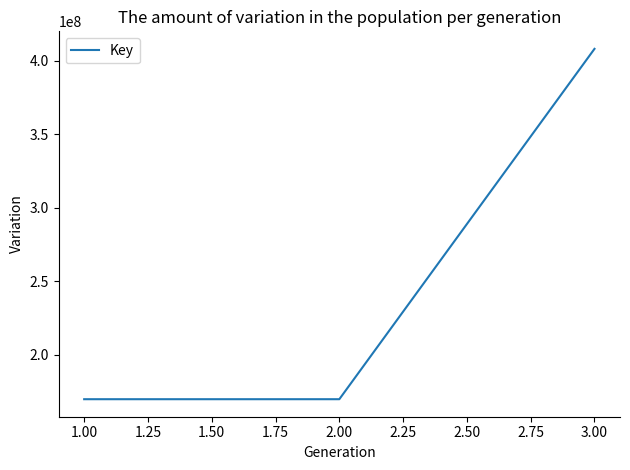

What is the minimum value shown in the chart?

169722793